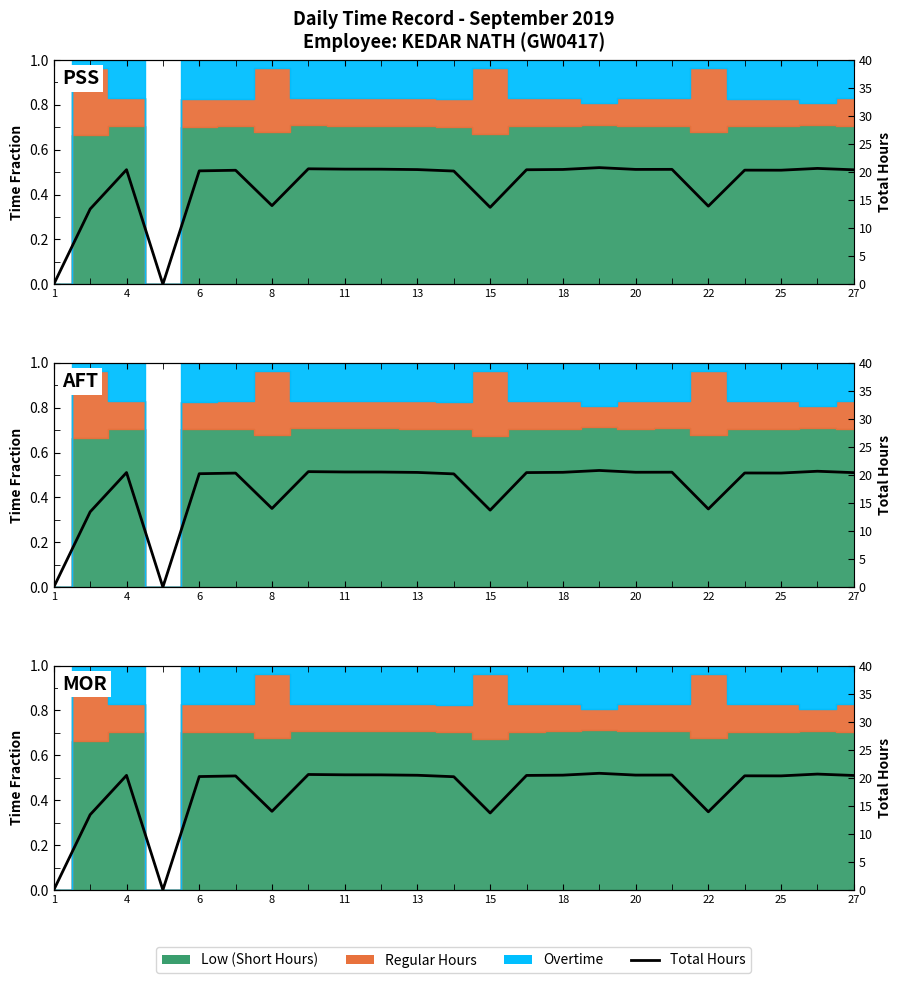

Which label corresponds to the smallest value in the chart?

1